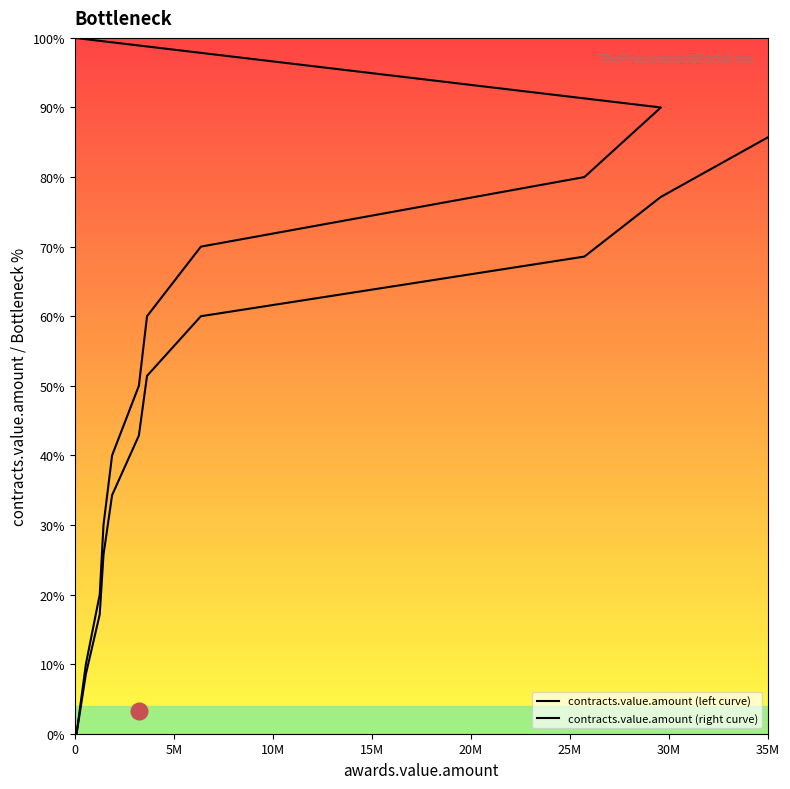

Reading right to left, extract all data points from this chart.

89172.8=89172.8	560929.6=560929.6	1260000=1260000.0	1449780=1449780.0	1884000=1884000.0	3236688=3236688.0	3648154.01=3648154.0	6366997=6366997.0	25732350=25732350.0	29592202=29592202.0